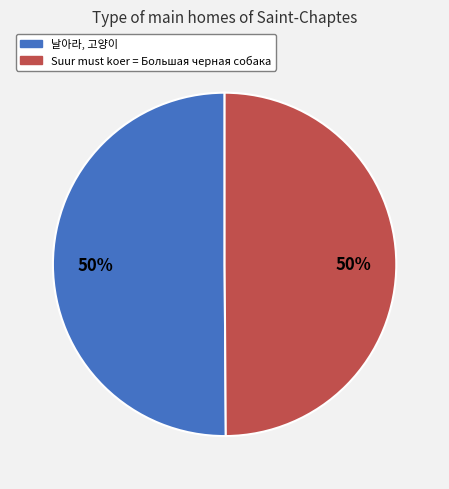

To the nearest percent, what percentage of the pie is 날아라, 고양이?

50%